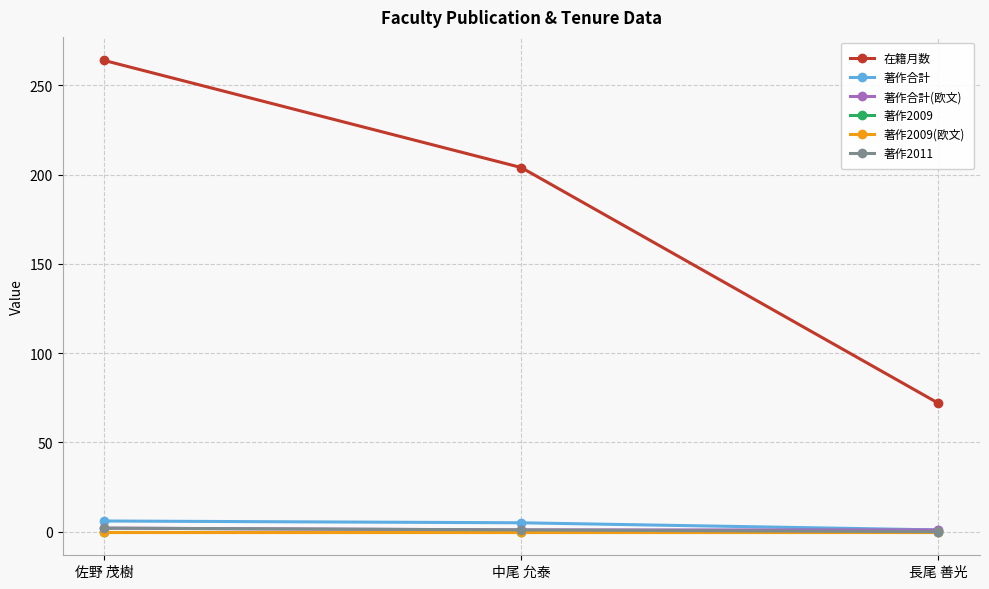

Does the chart have visible grid lines?

Yes